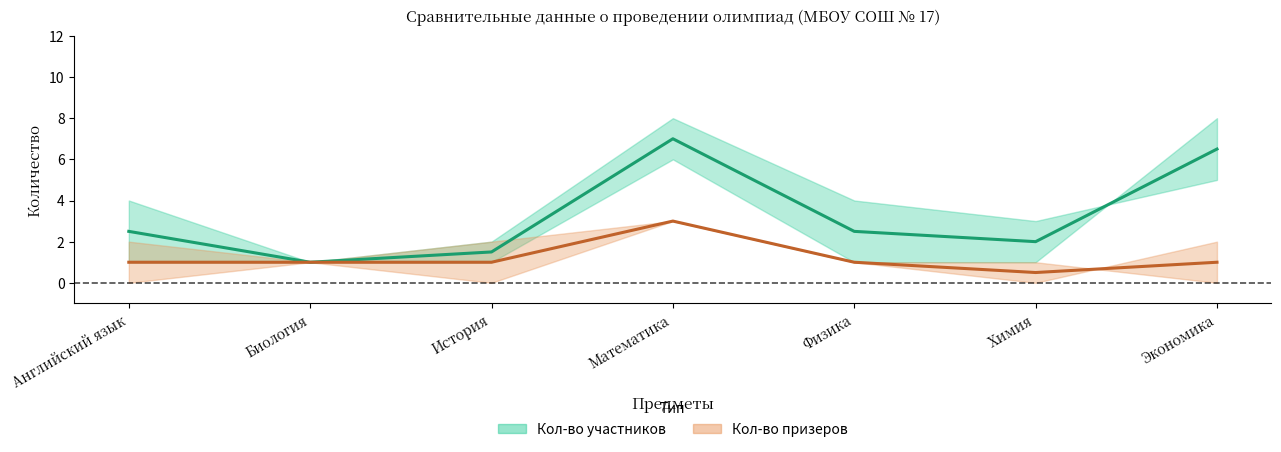

True or false: Количество участников (среднее) and Количество призеров (среднее) intersect in this chart.

False